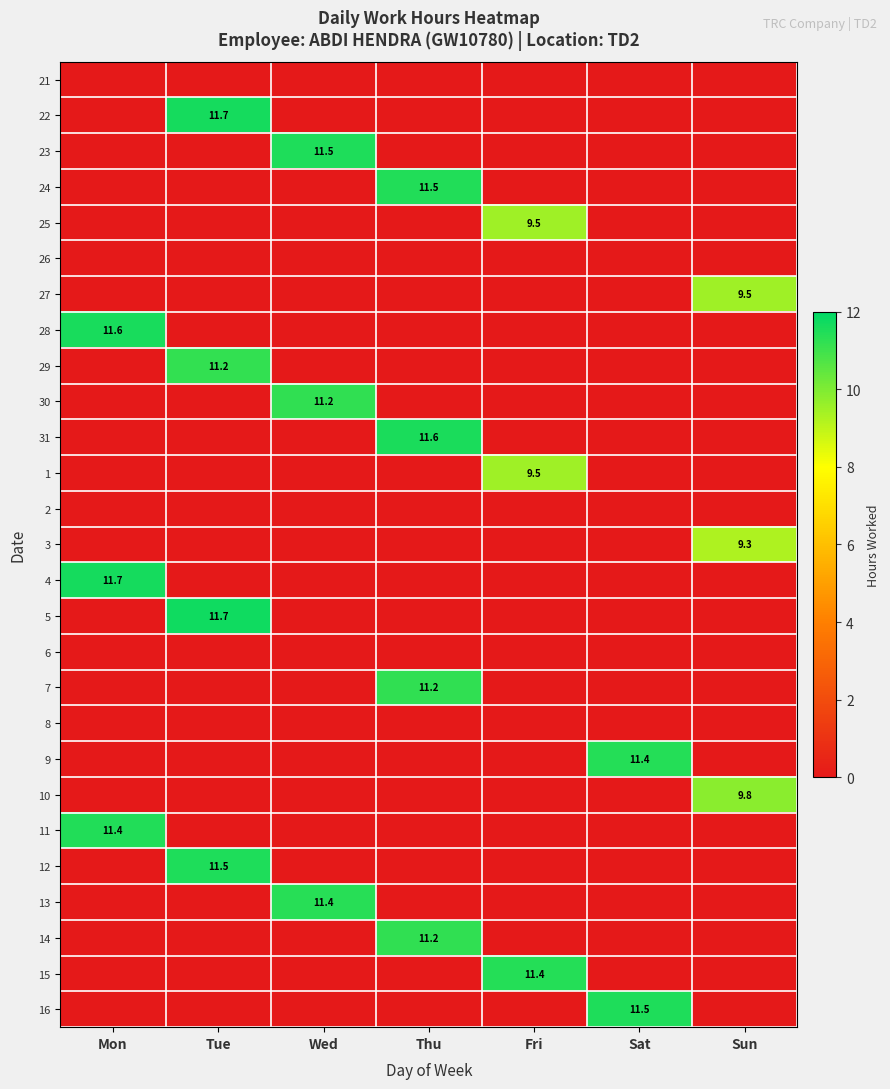

The 12 series shows 5.1 at Tue. True or false?

False